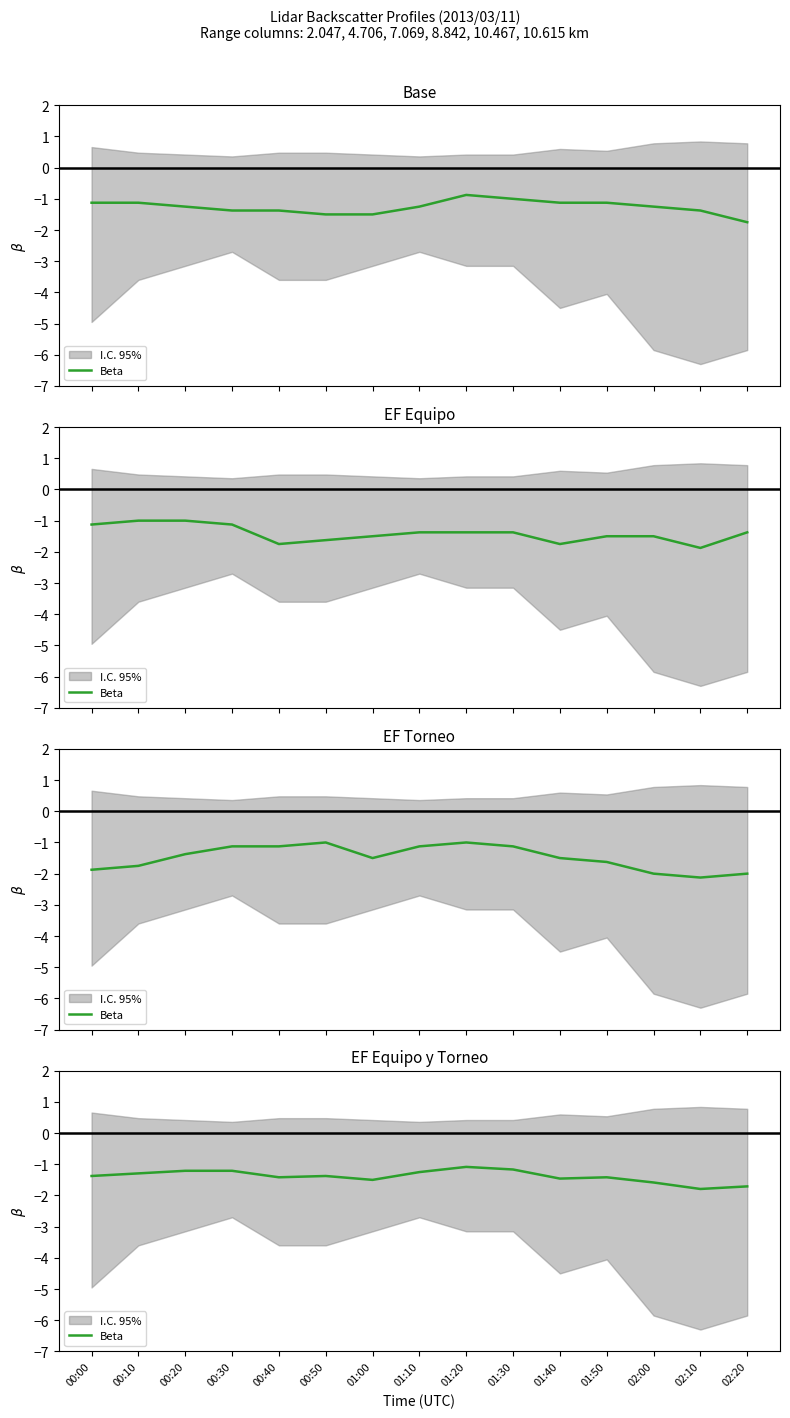

Reading left to right, what are all the values shown in this chart?

-1.4	-1.3	-1.2	-1.2	-1.4	-1.4	-1.5	-1.2	-1.1	-1.2	-1.5	-1.4	-1.6	-1.8	-1.7